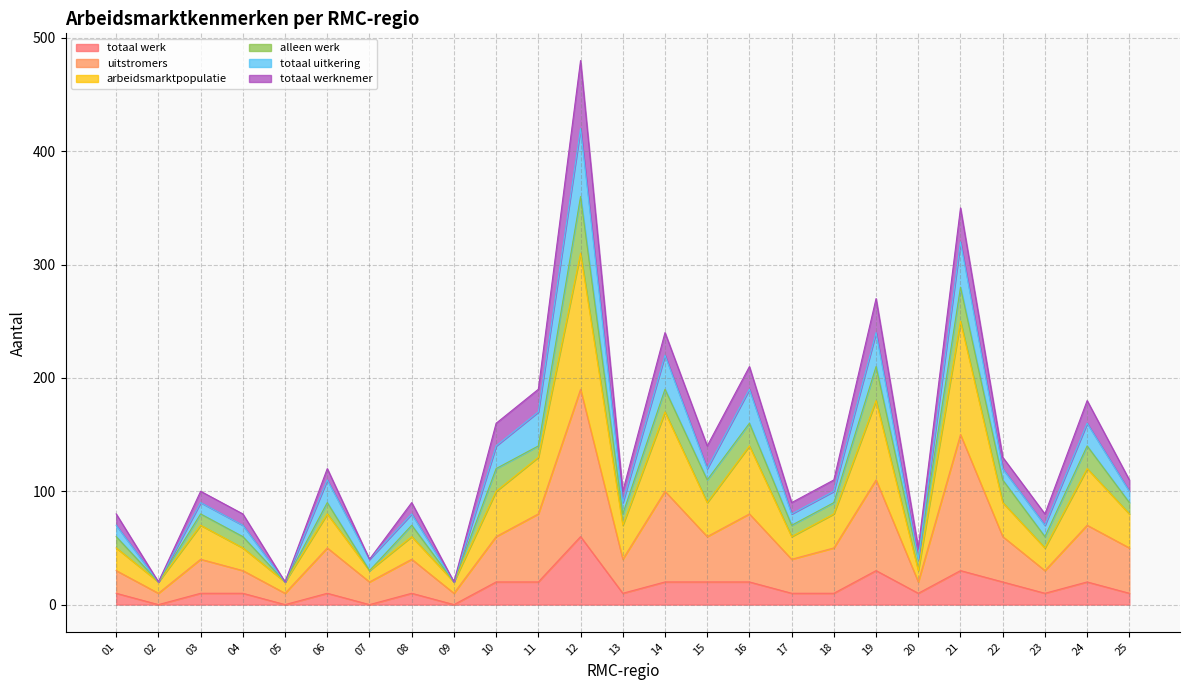

What is the total value across all series at 08?

90